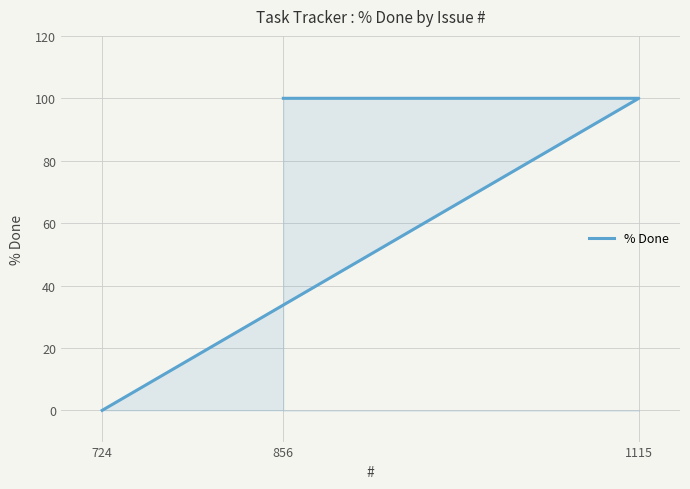

Rank the categories by value from highest to lowest.

1115, 856, 724